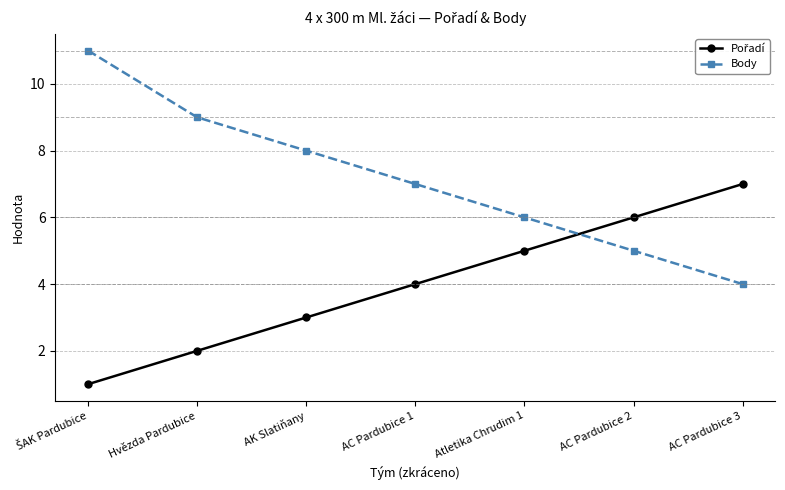

What is the sum of all Body values?

50